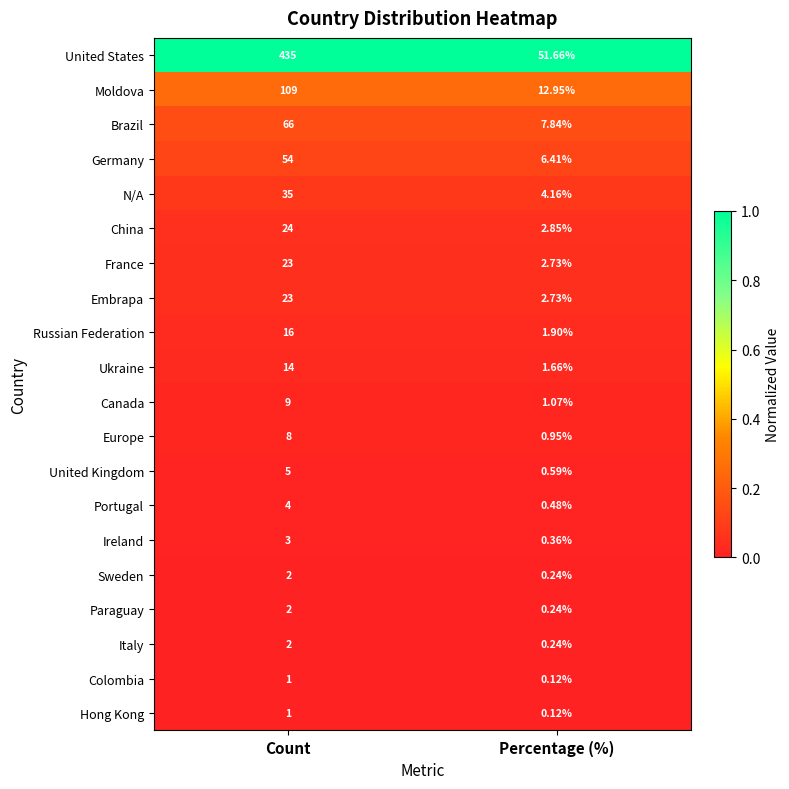

How many distinct data groups are displayed?

20